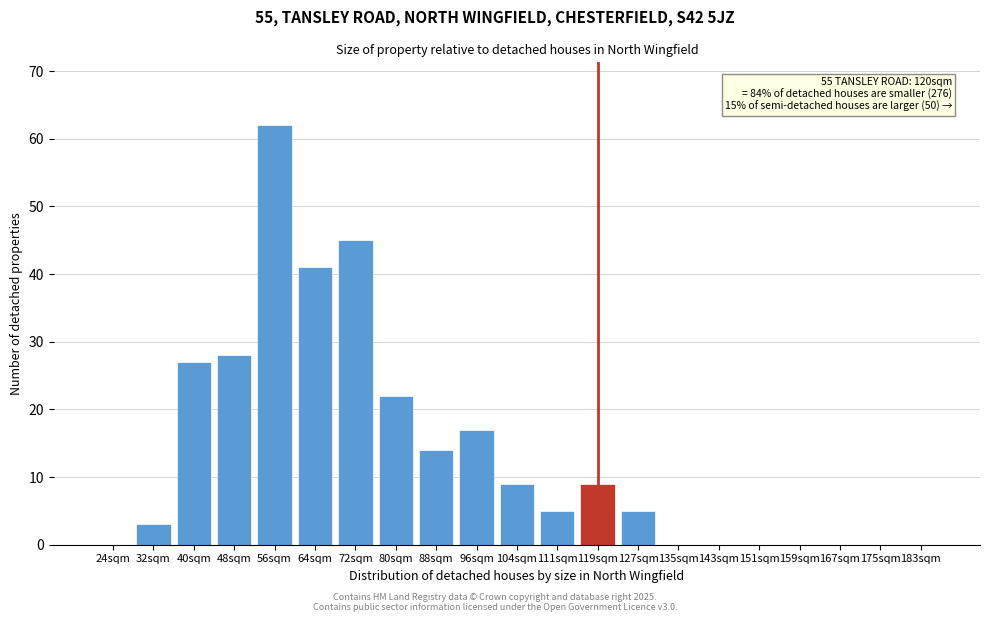

Reading right to left, transcribe all the data shown in this chart.

183sqm=0	175sqm=0	167sqm=0	159sqm=0	151sqm=0	143sqm=0	135sqm=0	127sqm=5	119sqm=9	111sqm=5	104sqm=9	96sqm=17	88sqm=14	80sqm=22	72sqm=45	64sqm=41	56sqm=62	48sqm=28	40sqm=27	32sqm=3	24sqm=0